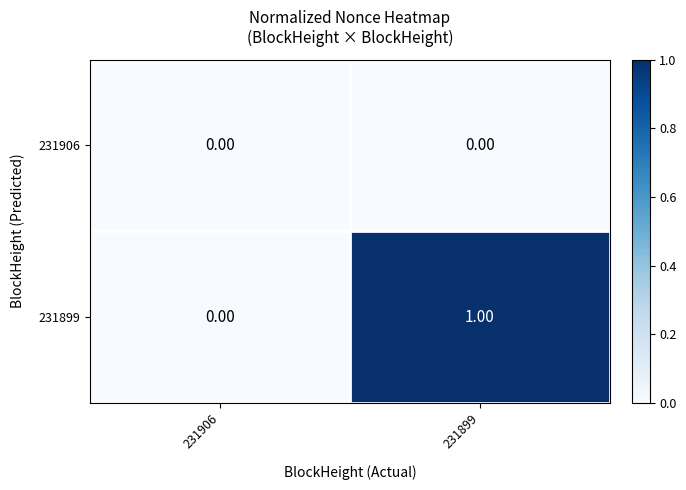

Which series has the largest range (max minus min)?

231899